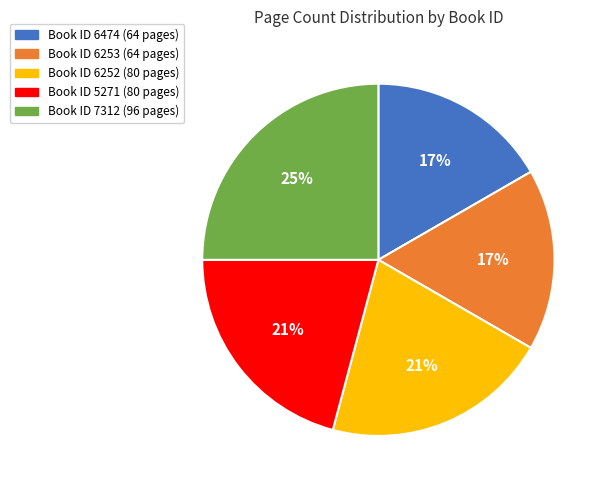

To the nearest percent, what is the average slice percentage?

20%